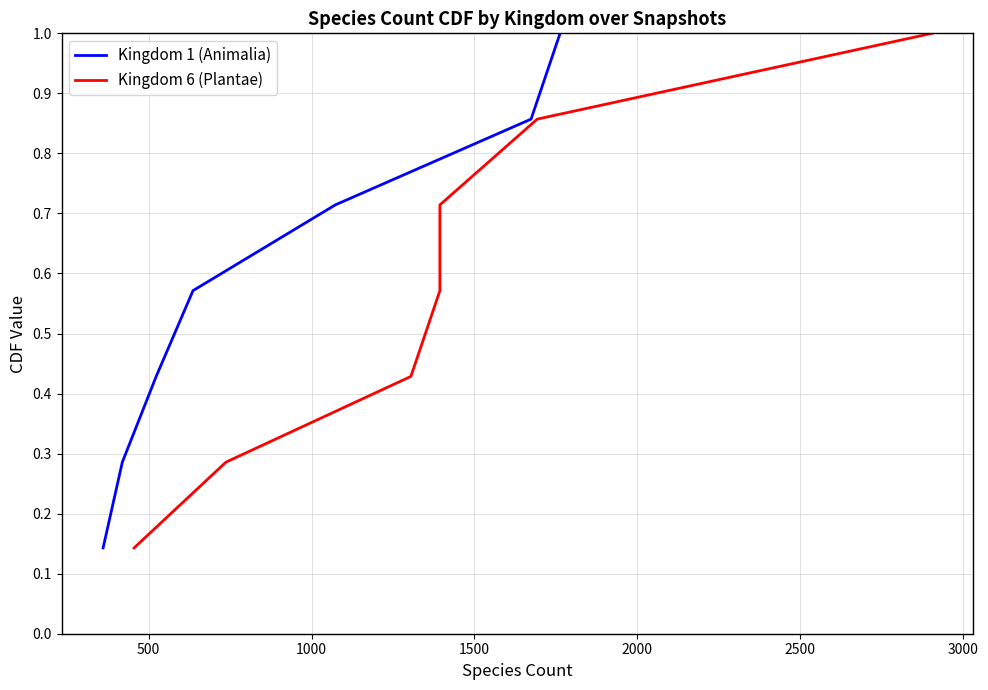

True or false: Kingdom 1 (Animalia) and Kingdom 6 (Plantae) cross at least once.

False